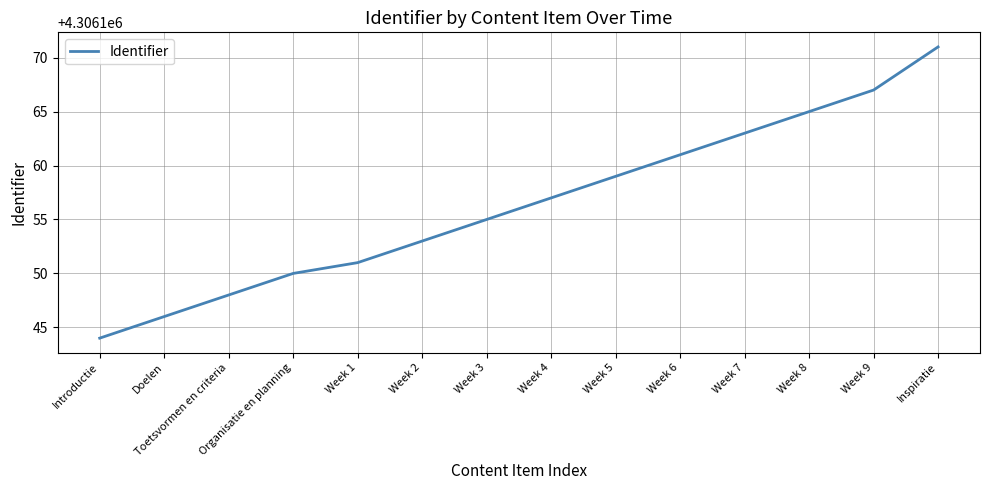

At which category does the chart reach its minimum across all series?

Introductie